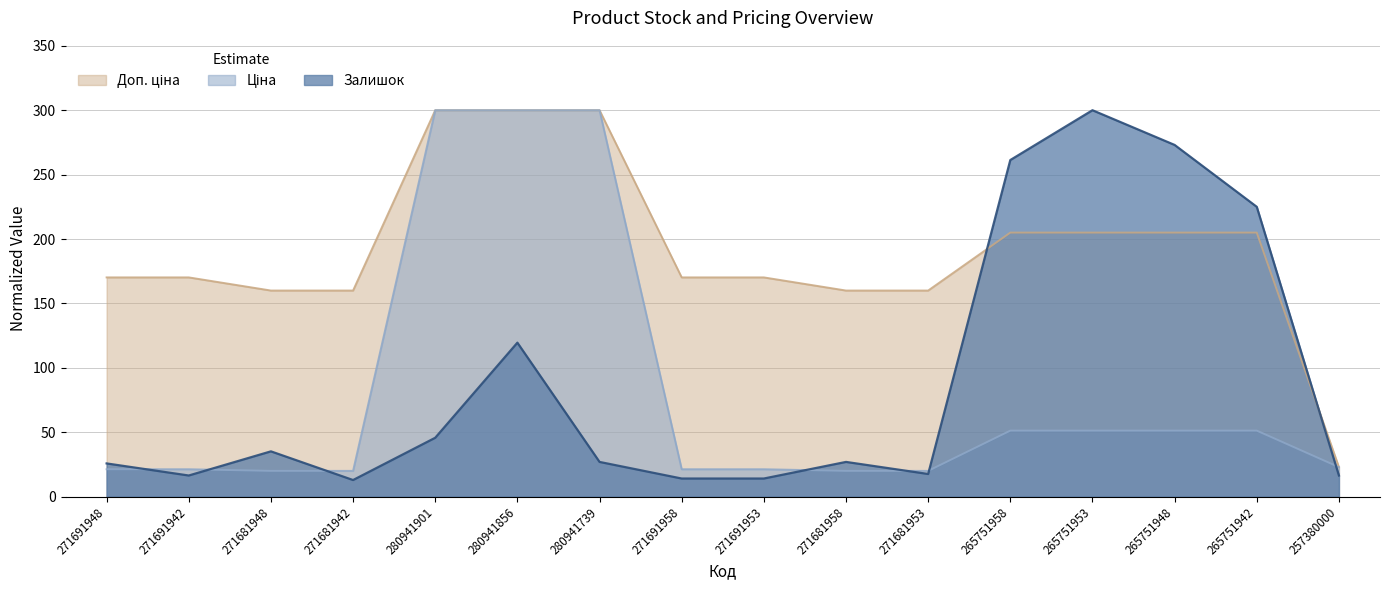

Which series has the widest spread of values?

Залишок